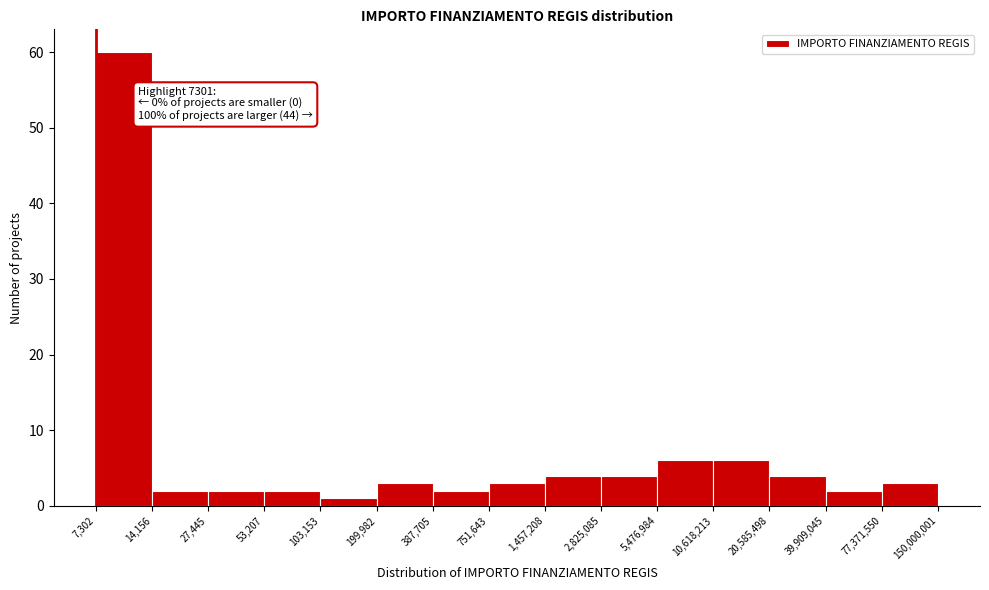

Reading left to right, what are all the values shown in this chart?

7,302=60	14,156=2	27,445=2	53,207=2	103,153=1	199,982=3	387,705=2	751,643=3	1,457,208=4	2,825,085=4	5,476,984=6	10,618,213=6	20,585,498=4	39,909,045=2	150,000,001=3